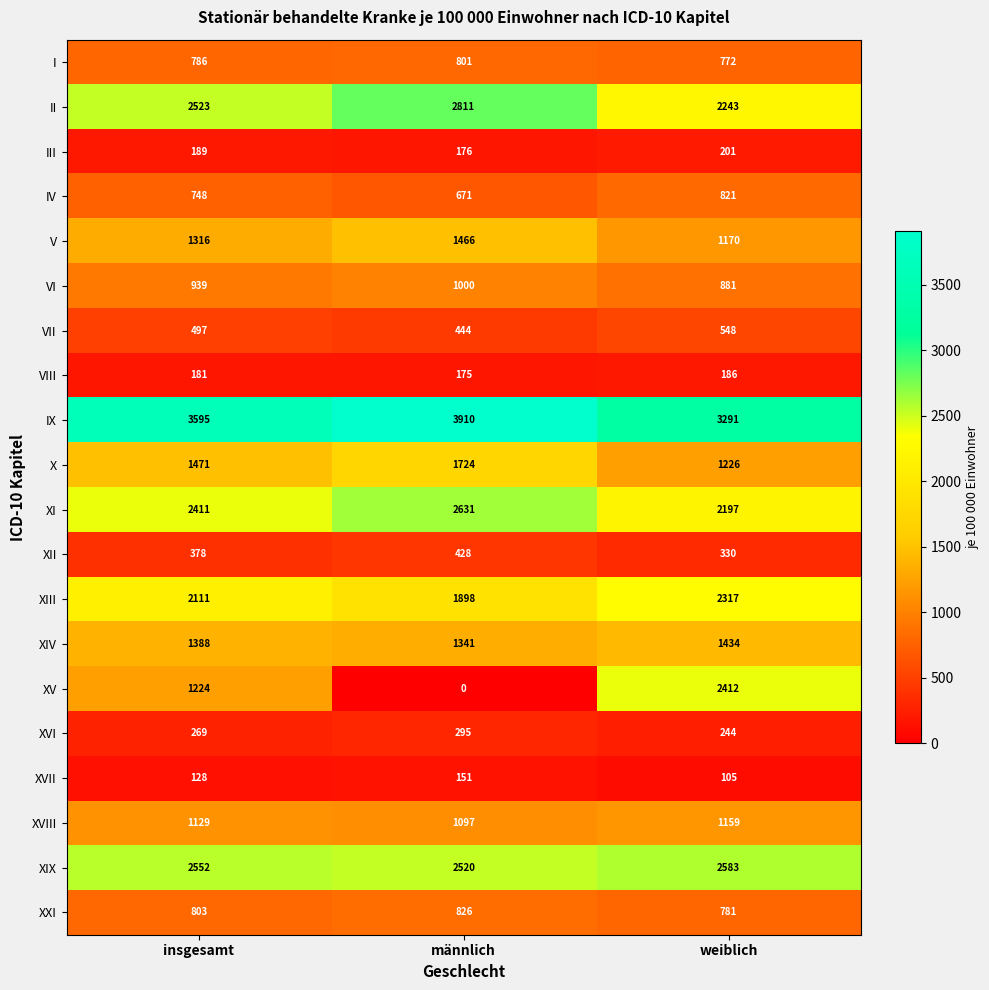

Which series has the widest spread of values?

XV